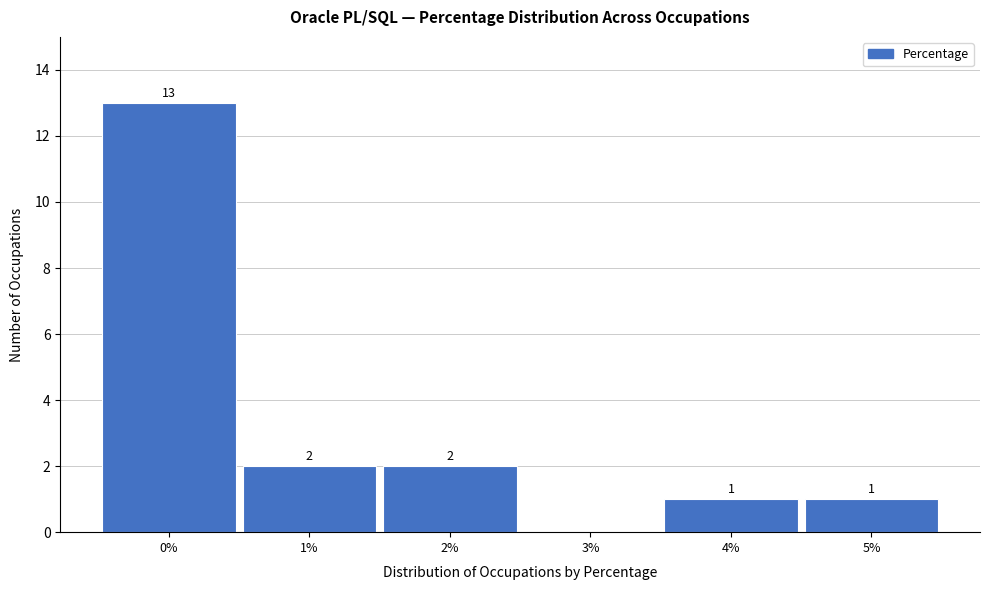

Reading left to right, what are all the values shown in this chart?

0%=13	1%=2	2%=2	3%=0	4%=1	5%=1